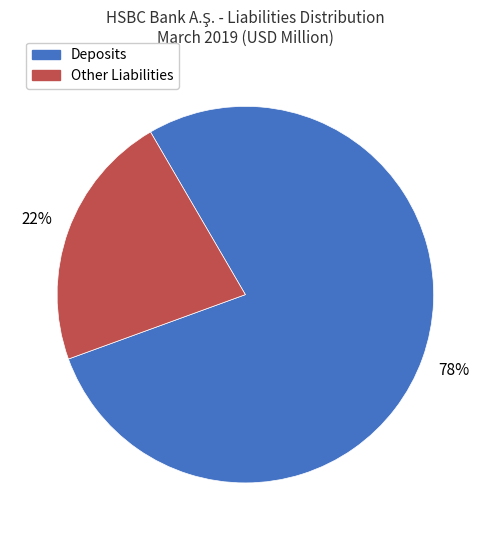

To the nearest percent, what is the difference between the largest and smallest slice percentages?

56%